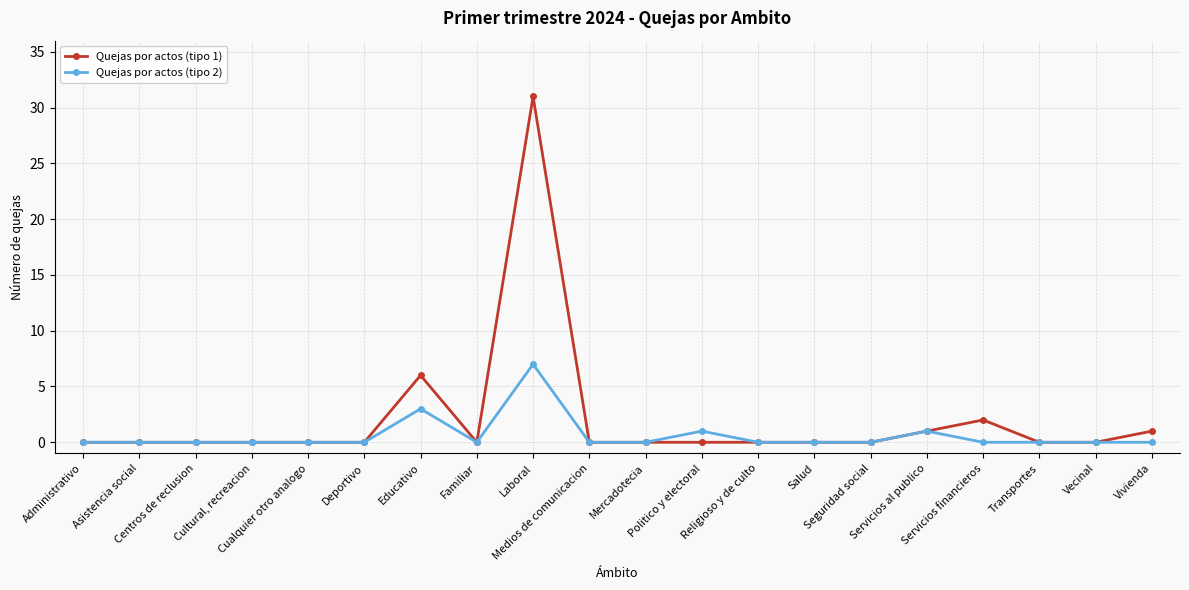

The Quejas por actos (tipo 2) series shows 0 at Vecinal. True or false?

True